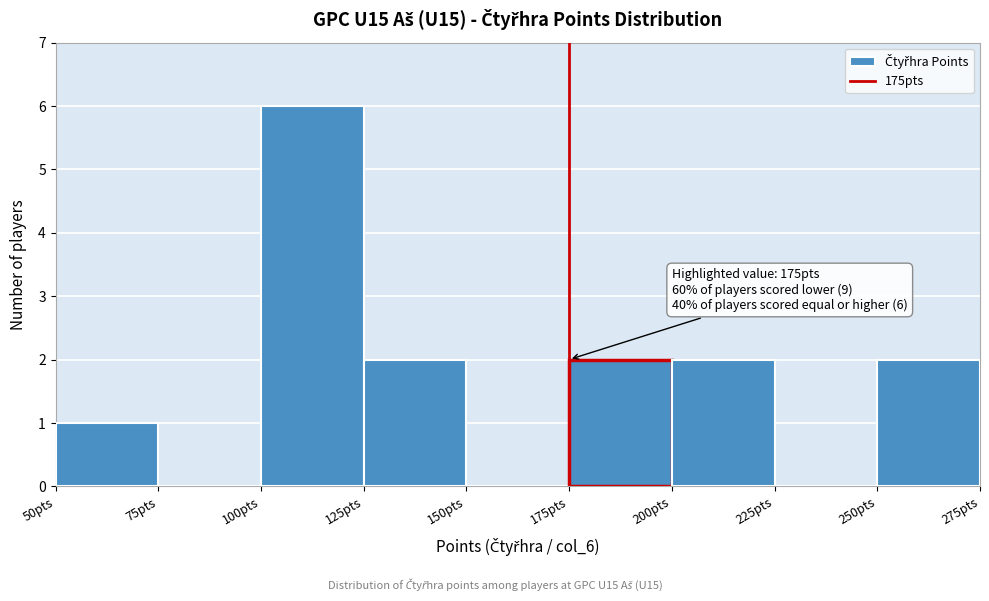

Which range on the x-axis has the tallest bar?

100 to 125